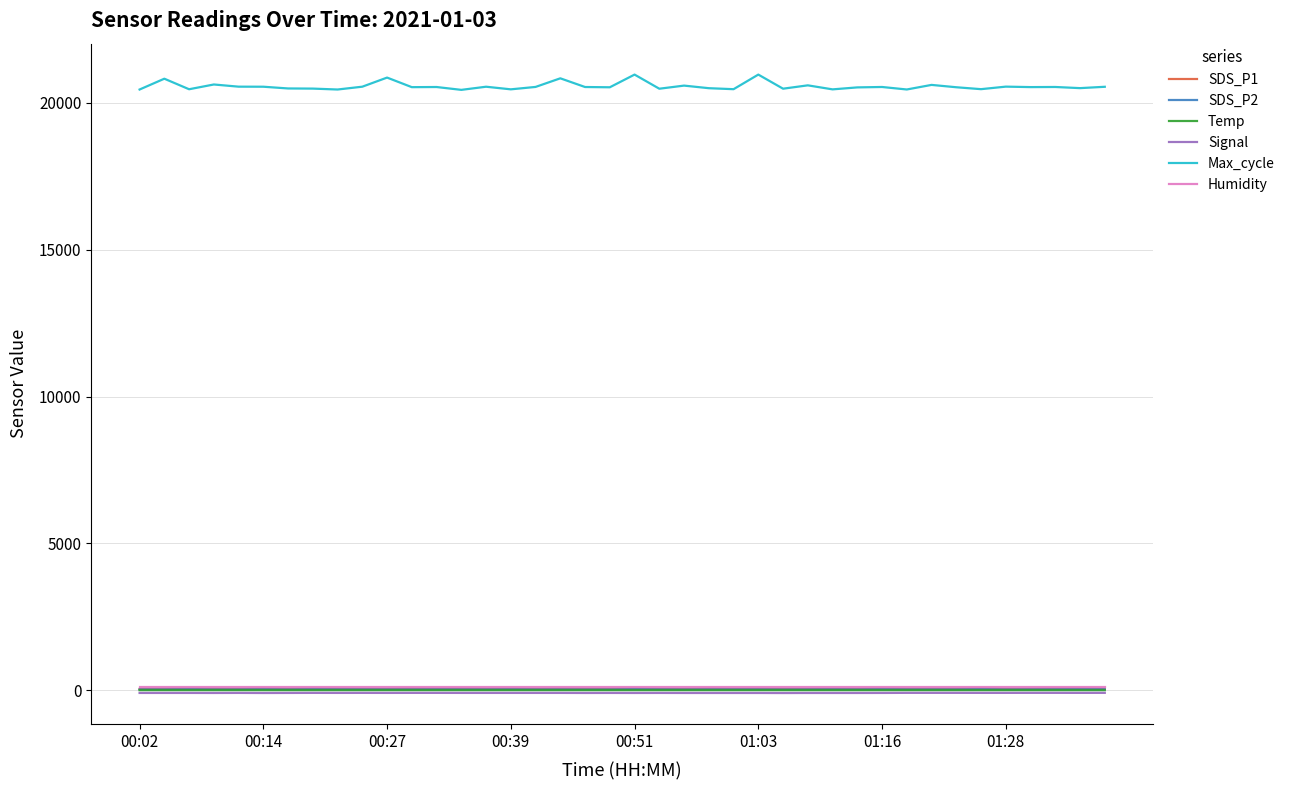

What is the greatest value displayed?

20958.0